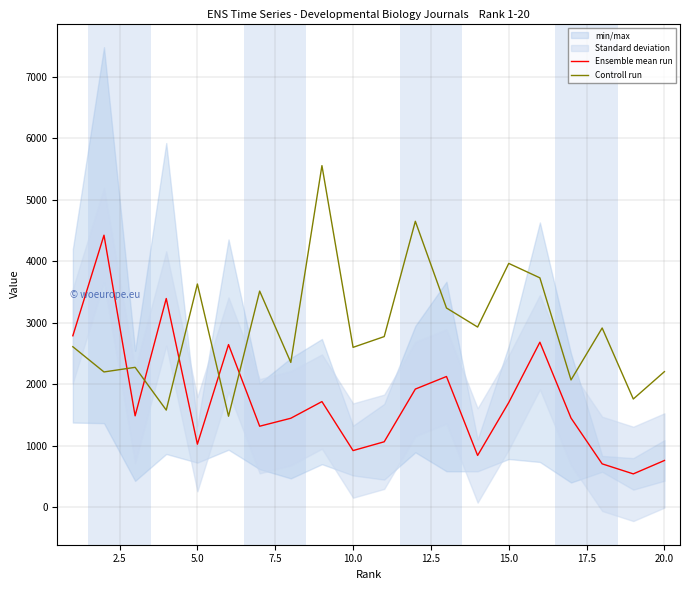

True or false: Controll run has more than 1 points higher than both neighbors.

True